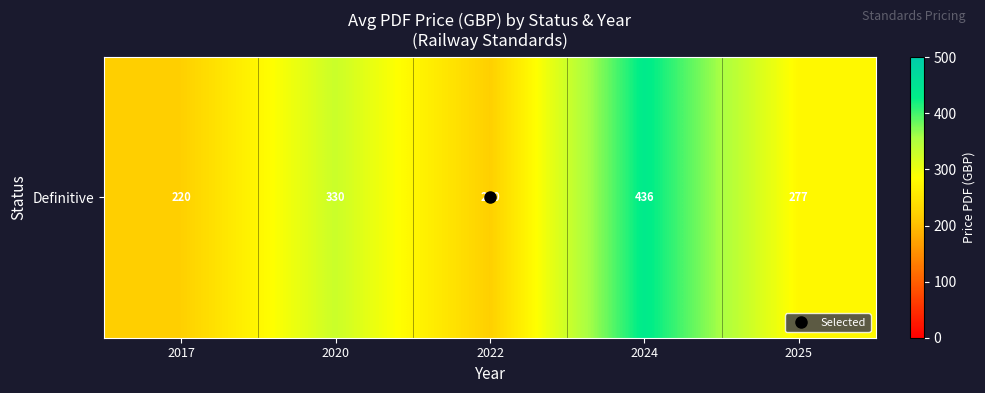

What is the sum of the values at 2017 and 2022?

440.0